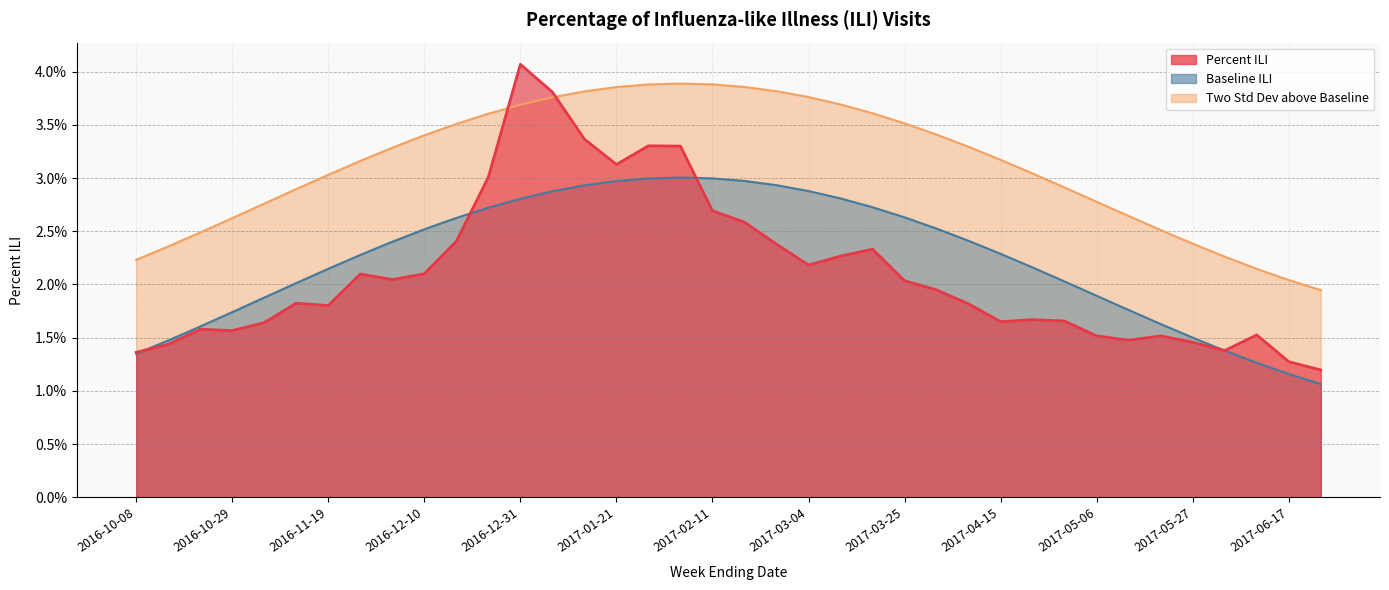

True or false: Baseline ILI and Two Std Dev above Baseline intersect in this chart.

False